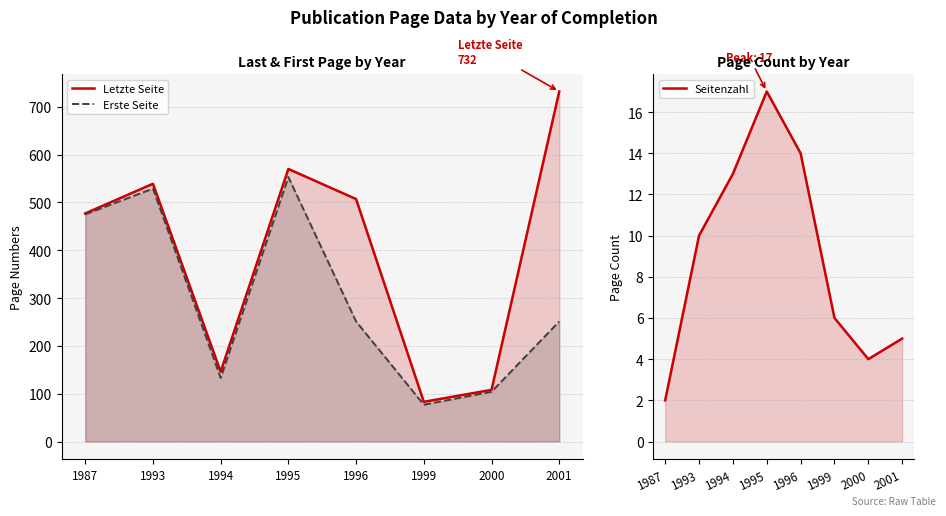

What is the spread (max minus min) of values at 1996?

493